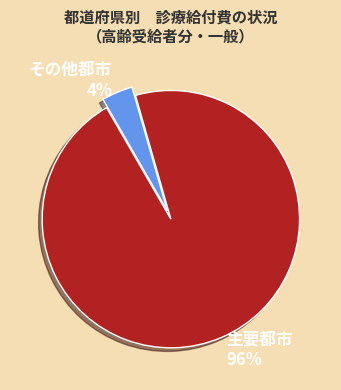

Combined, do 主要都市 96% and その他都市 4% account for over 50%?

Yes